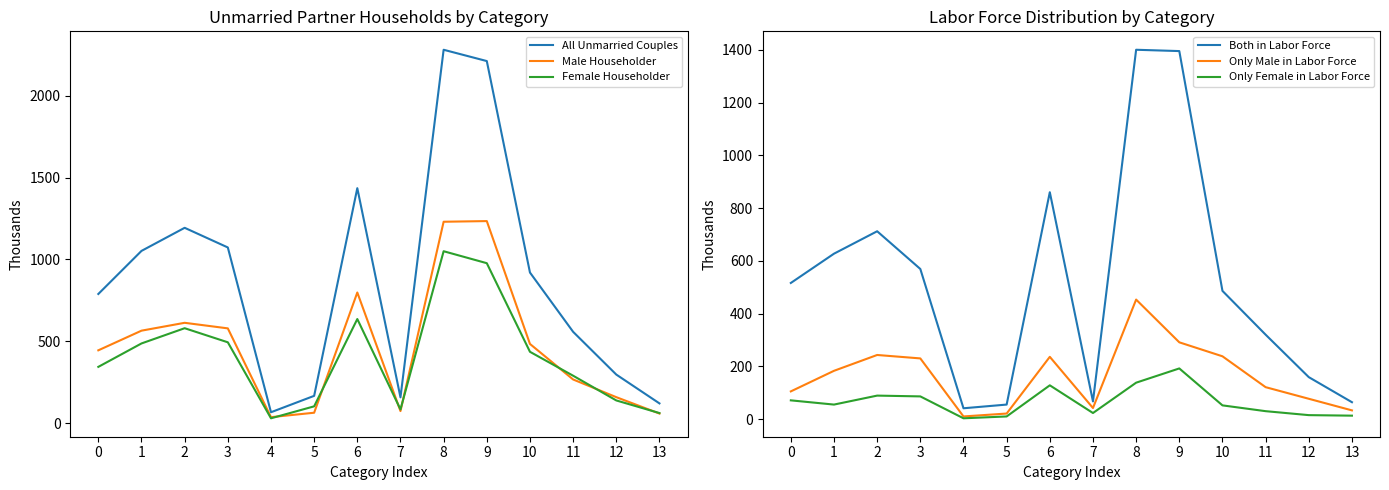

What is the value of the Male Householder point at the 5th from the left?

37